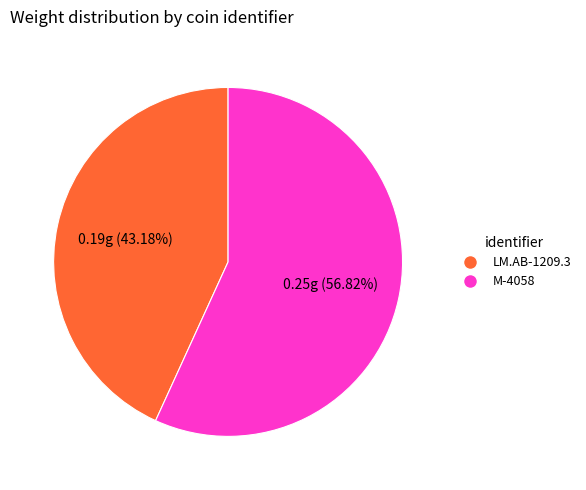

True or false: M-4058 accounts for 57% of the total.

True